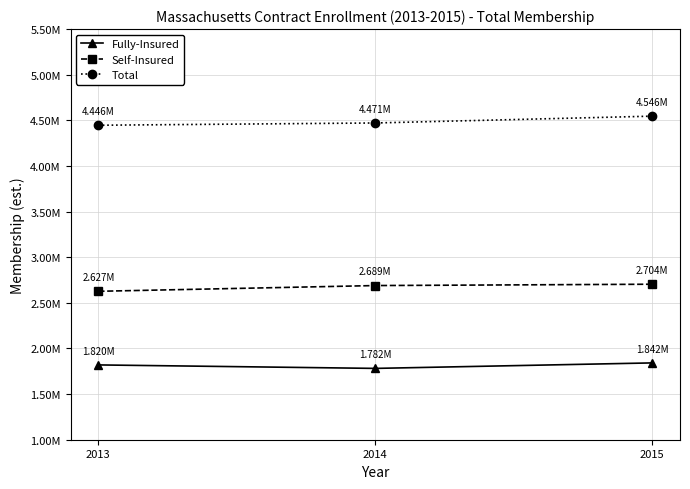

What are all the series names shown in the legend?

Fully-Insured, Self-Insured, Total